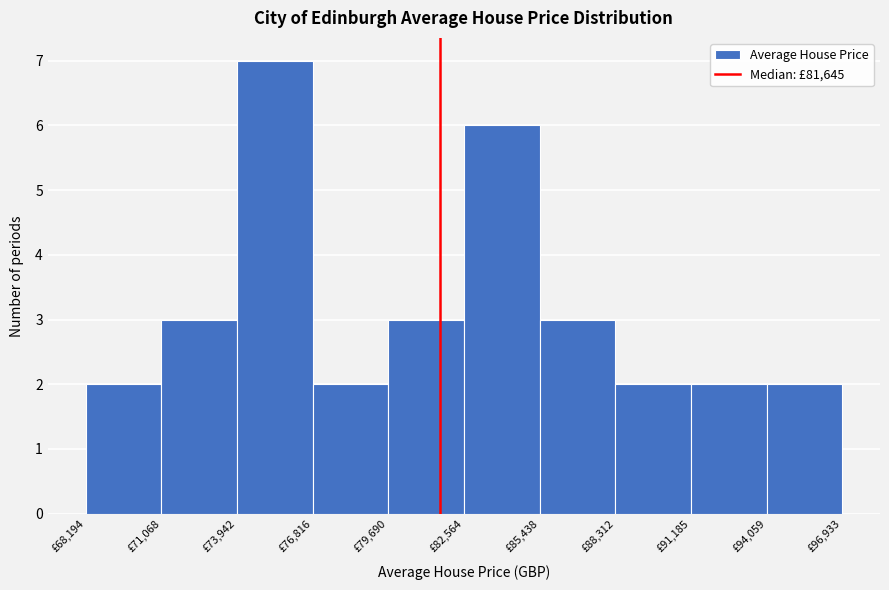

Reading left to right, list every bar in this chart as the range it spans on the x-axis followed by its height. Neither the bar edges nor the heights are printed on the chart, so give them approximately, as read against the axes.

68000 to 71000: 2
71000 to 74000: 3
74000 to 77000: 7
77000 to 79500: 2
79500 to 82500: 3
82500 to 85500: 6
85500 to 88500: 3
88500 to 91000: 2
91000 to 94000: 2
94000 to 97000: 2